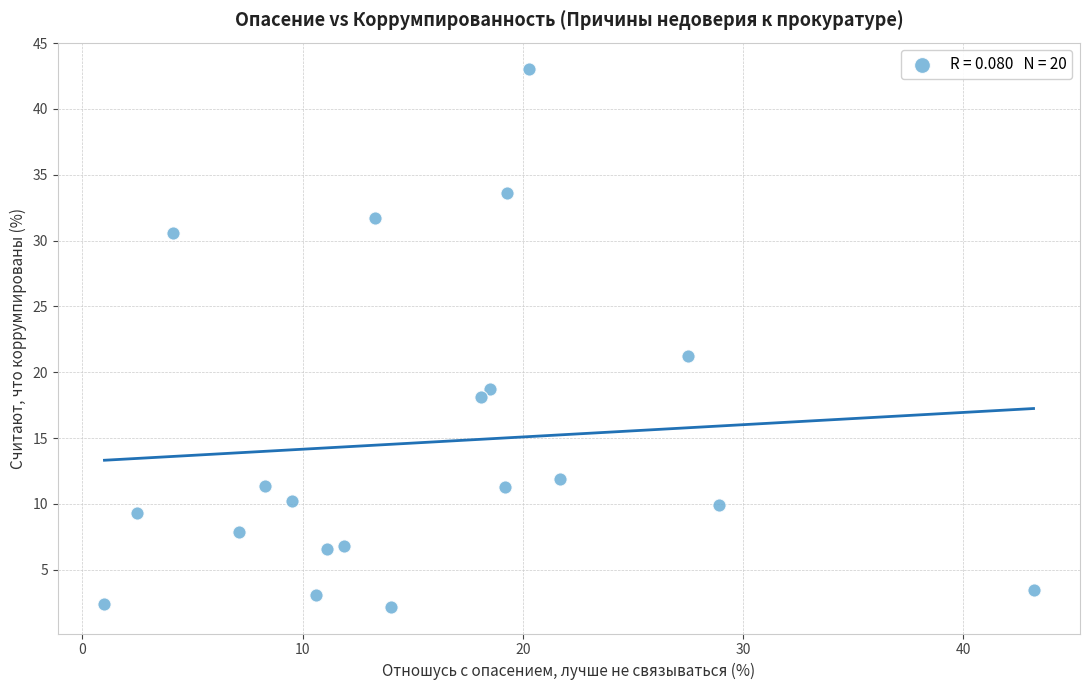

What Y value in the scatter plot is closest to 22?

21.2